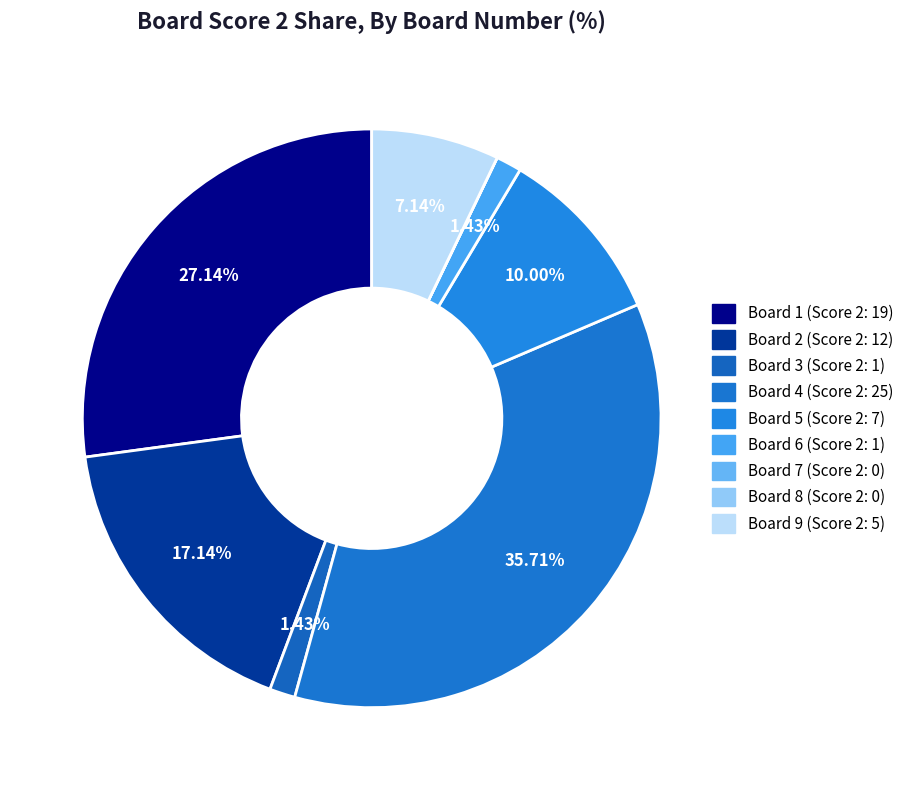

Is there any slice that represents more than half of the pie?

No